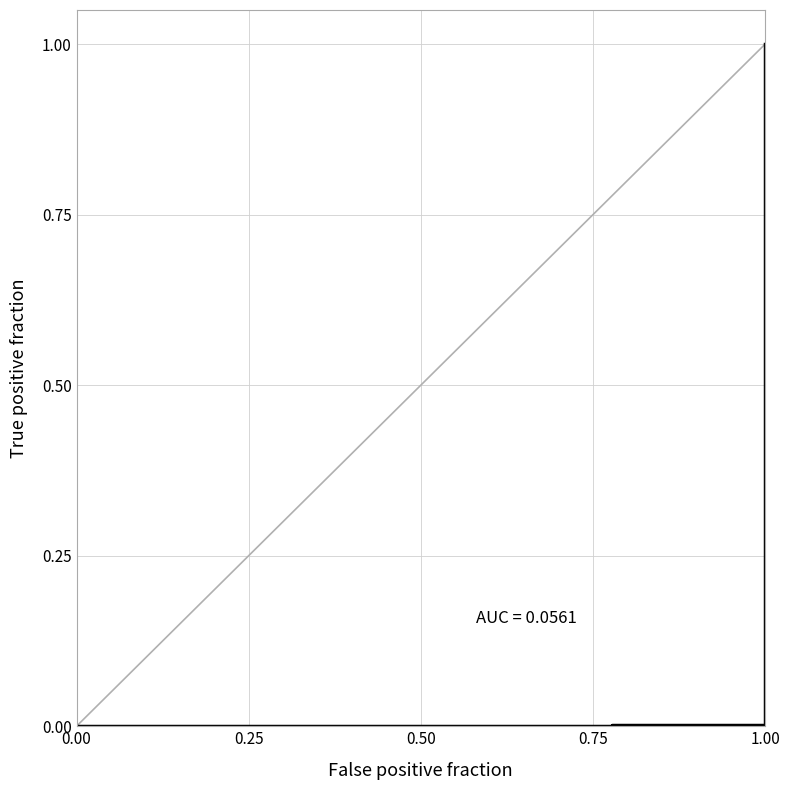

True or false: the data shows 0.0 at 0.25.

False